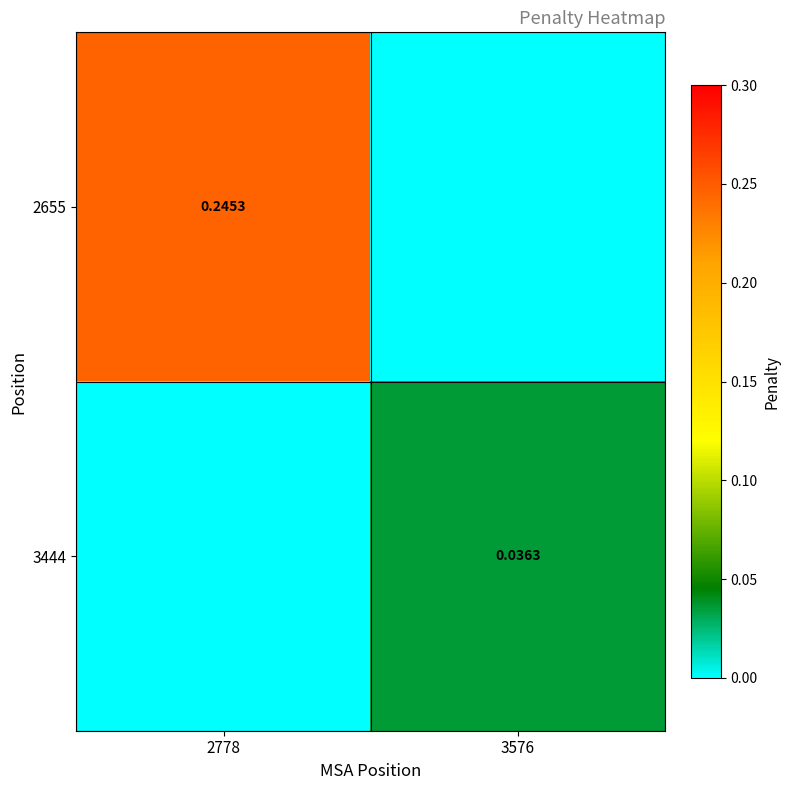

At which category is the sum across all series the highest?

2778